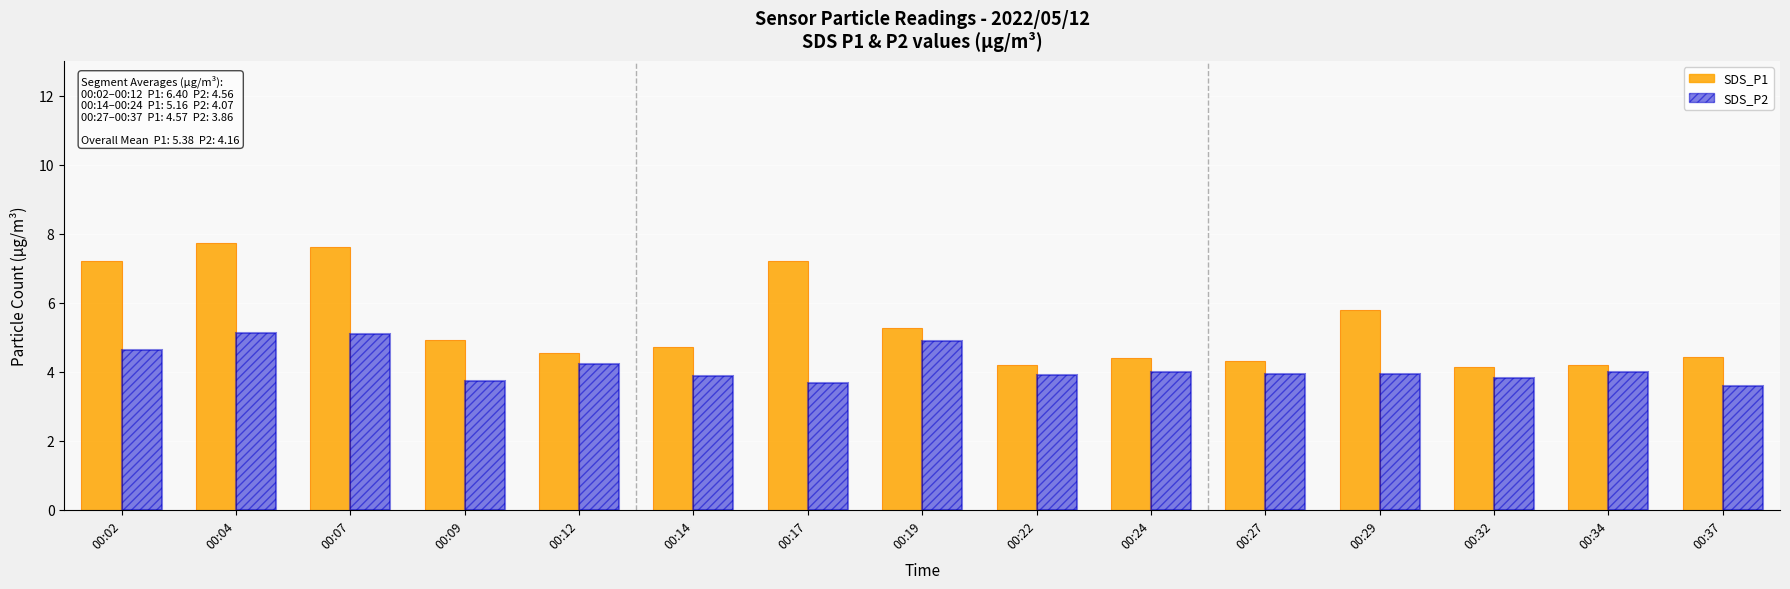

The SDS_P2 series shows 5.4 at 00:27. True or false?

False